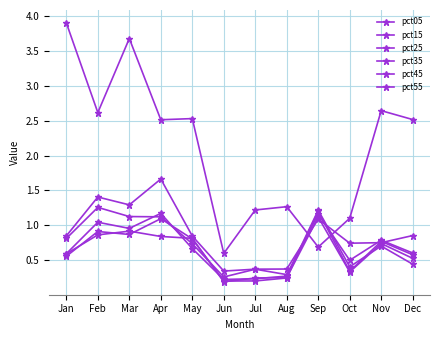

How many intersections are there between pct35 and pct05?

2